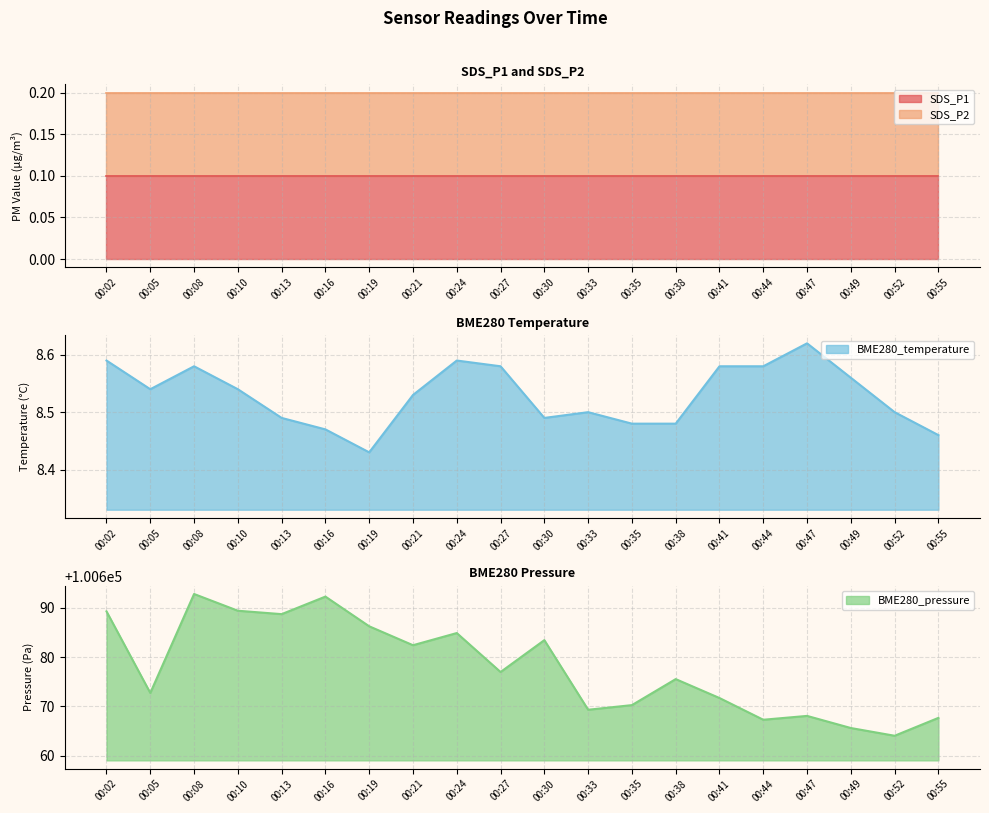

What is the approximate value of SDS_P1 at 00:41?

0.1